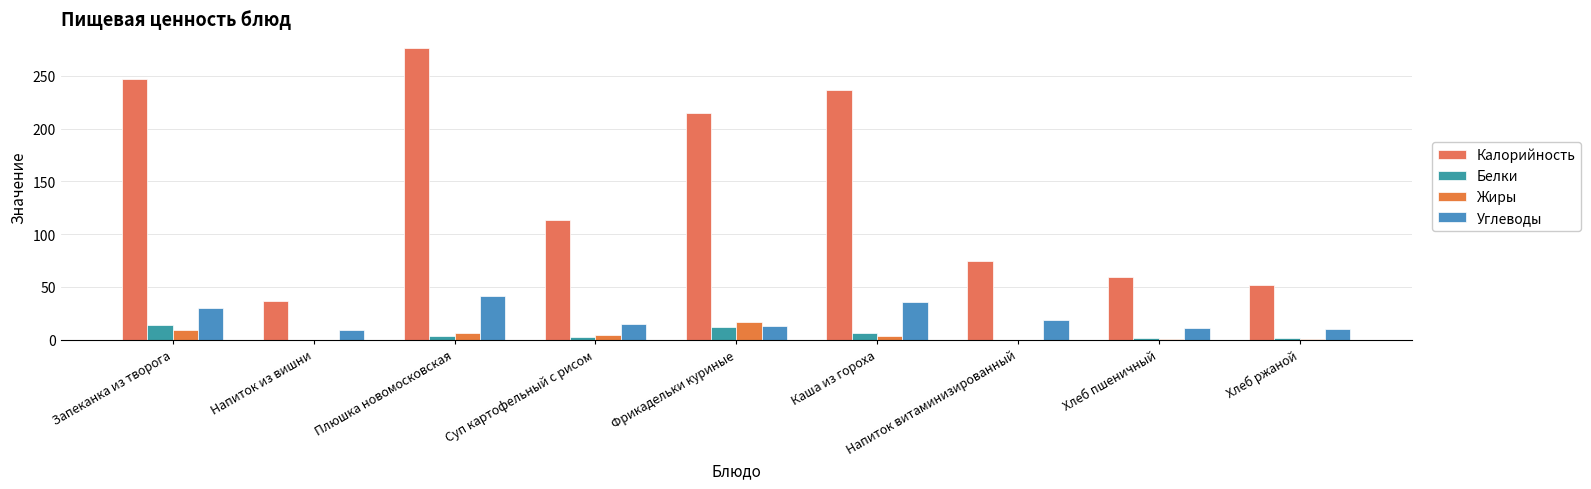

Count the number of data series in this chart.

4